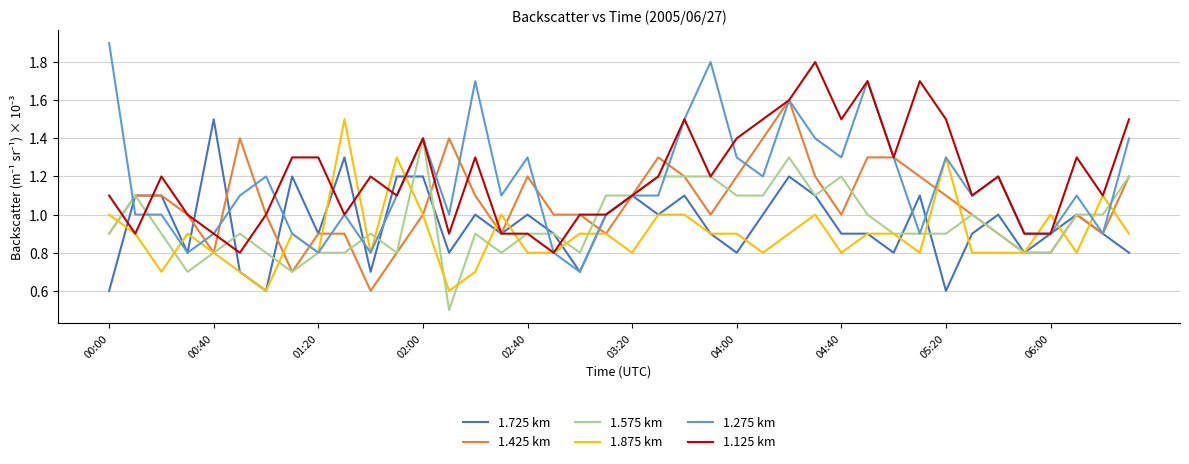

What are all the series names shown in the legend?

1.725 km, 1.425 km, 1.575 km, 1.875 km, 1.275 km, 1.125 km